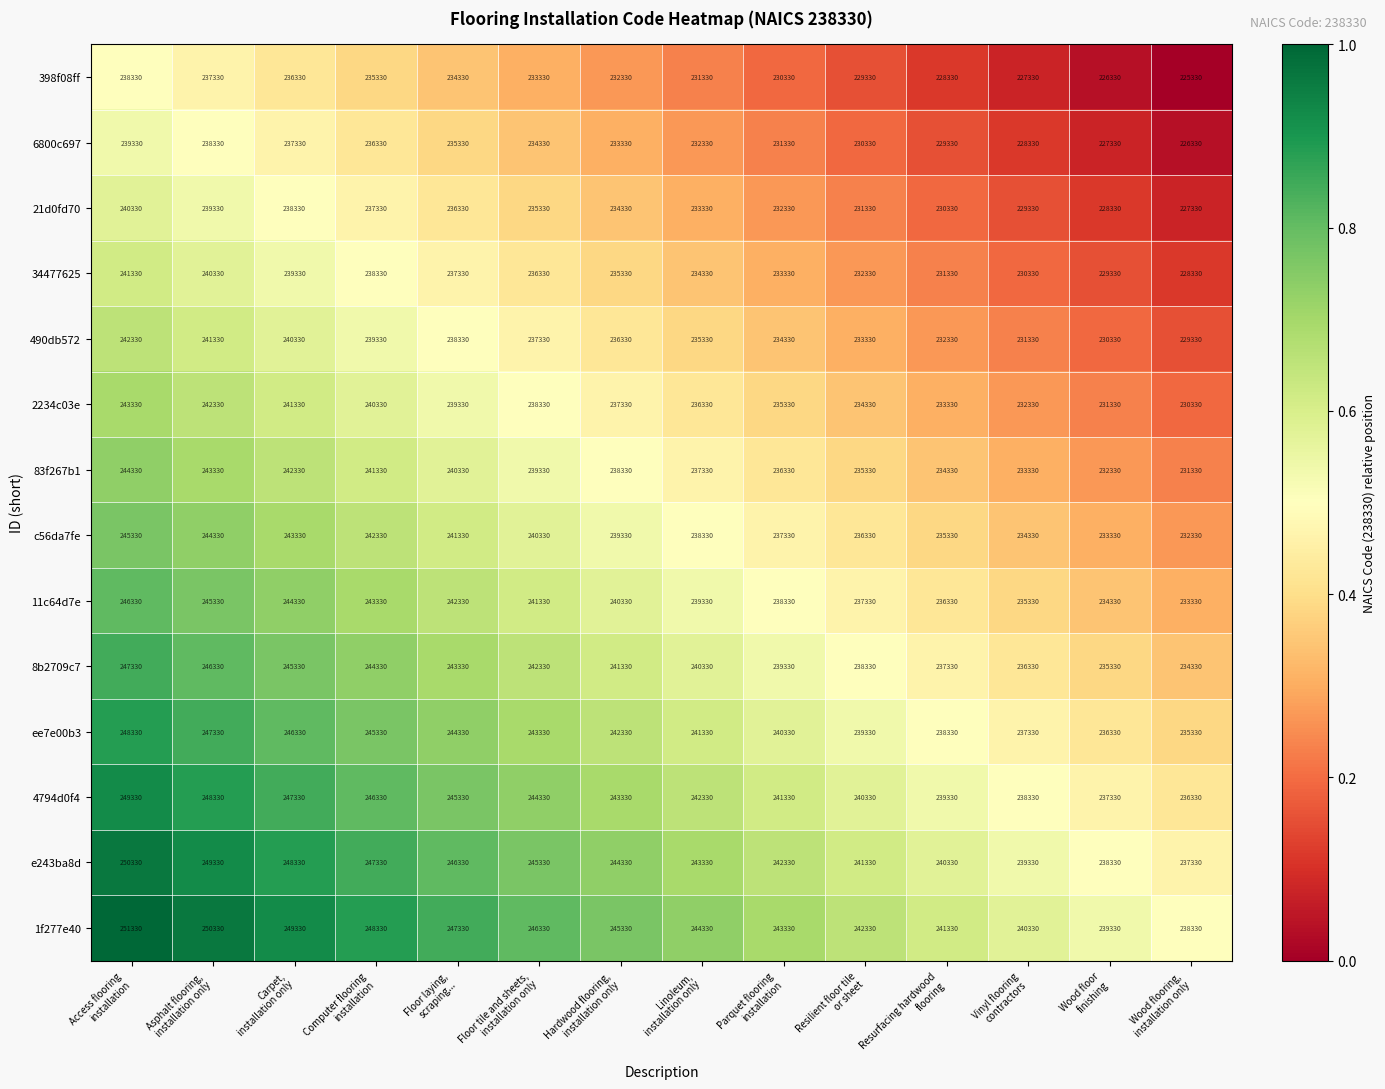

What is the difference between the second highest and second lowest values in the 398f08ff series?

11000